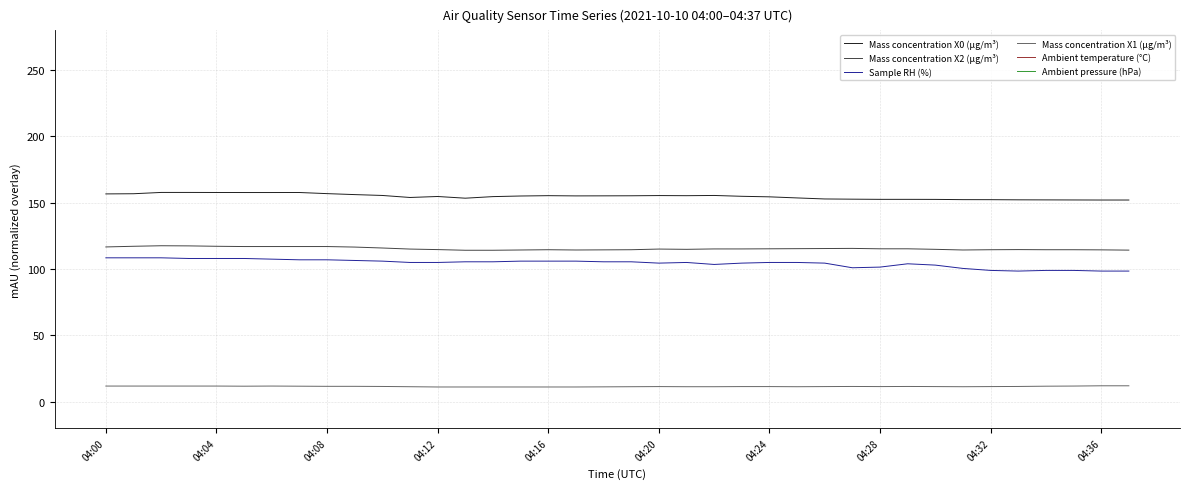

True or false: Mass concentration X1 (μg/m³) and Mass concentration X0 (μg/m³) cross at least once.

False